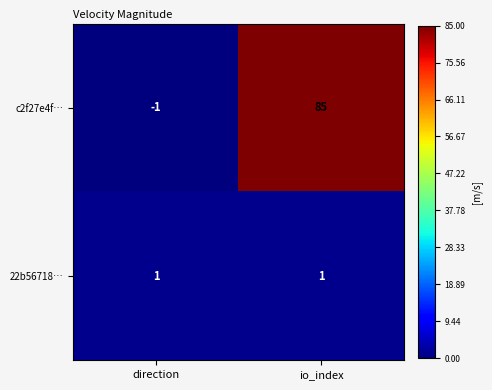

At how many categories does at least one series exceed 22?

1